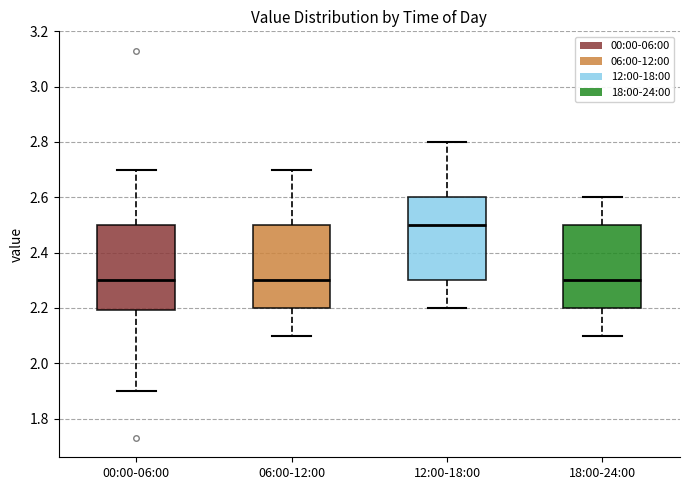

Reading left to right, read every box against the y-axis: the position of its median line, the range the box covers, and the ends of its whiskers. The values are not printed on the chart, so give them approximately, as read against the axis.

00:00-06:00: median 2.3, box 2.2 to 2.5, whiskers 1.9 to 2.7
06:00-12:00: median 2.3, box 2.2 to 2.5, whiskers 2.1 to 2.7
12:00-18:00: median 2.5, box 2.3 to 2.6, whiskers 2.2 to 2.8
18:00-24:00: median 2.3, box 2.2 to 2.5, whiskers 2.1 to 2.6